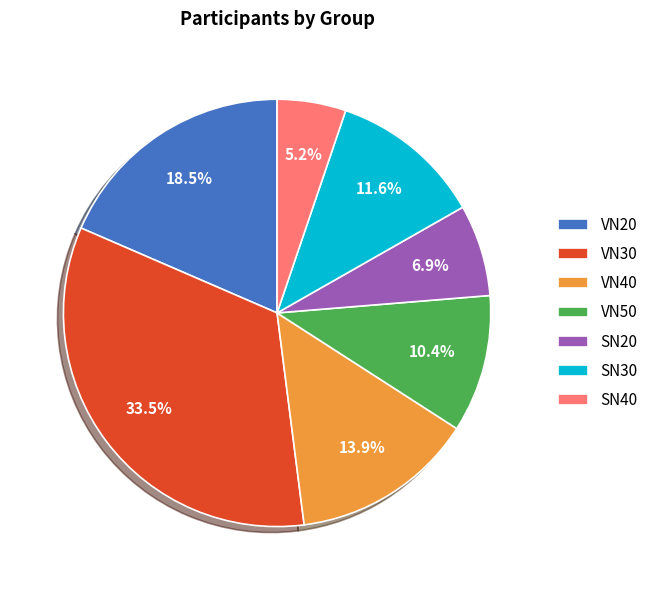

Is it true that VN40 is 2% of the pie?

False